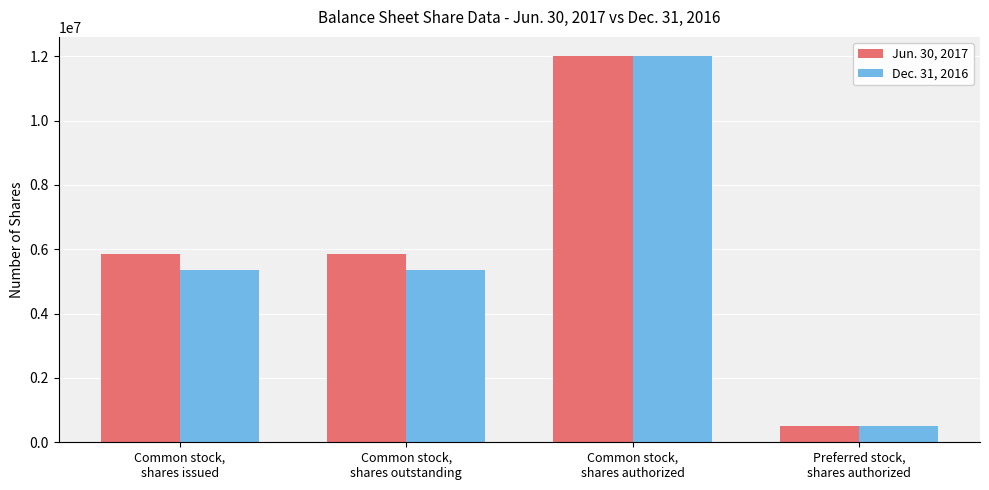

List the series in order of their overall mean, highest first.

Jun. 30, 2017, Dec. 31, 2016